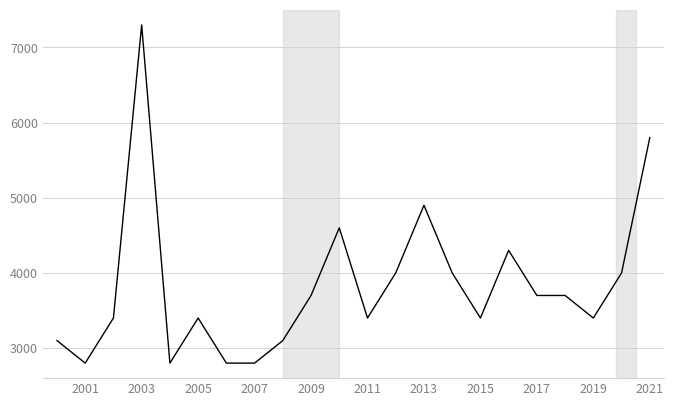

What is the difference between the maximum and minimum values?

4500